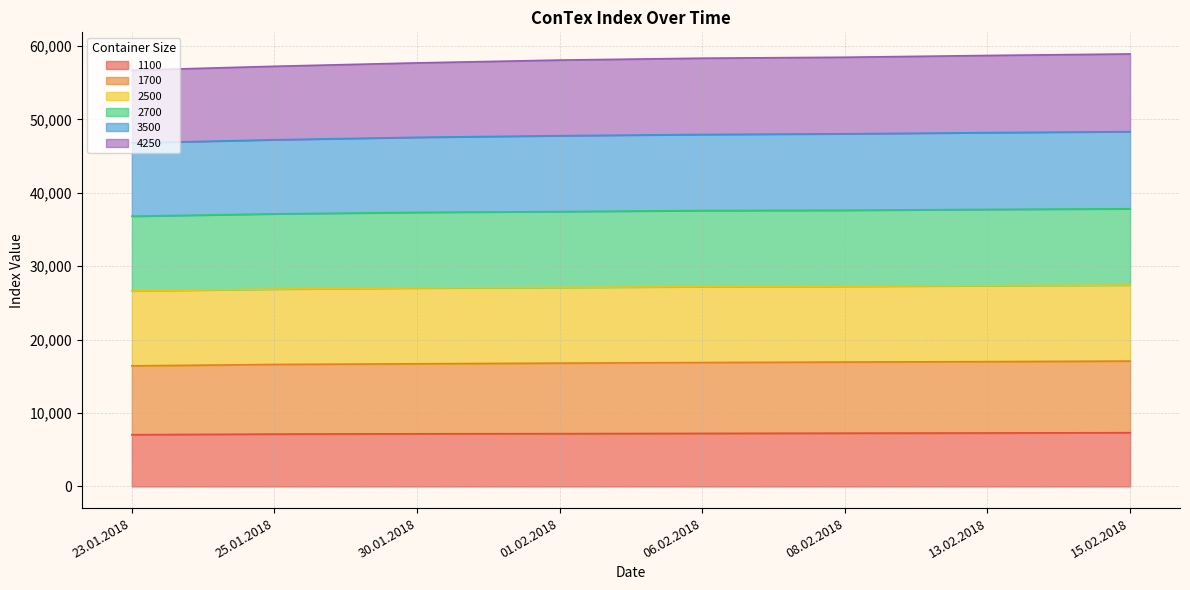

What is the lowest value of the 1100 series?

7048